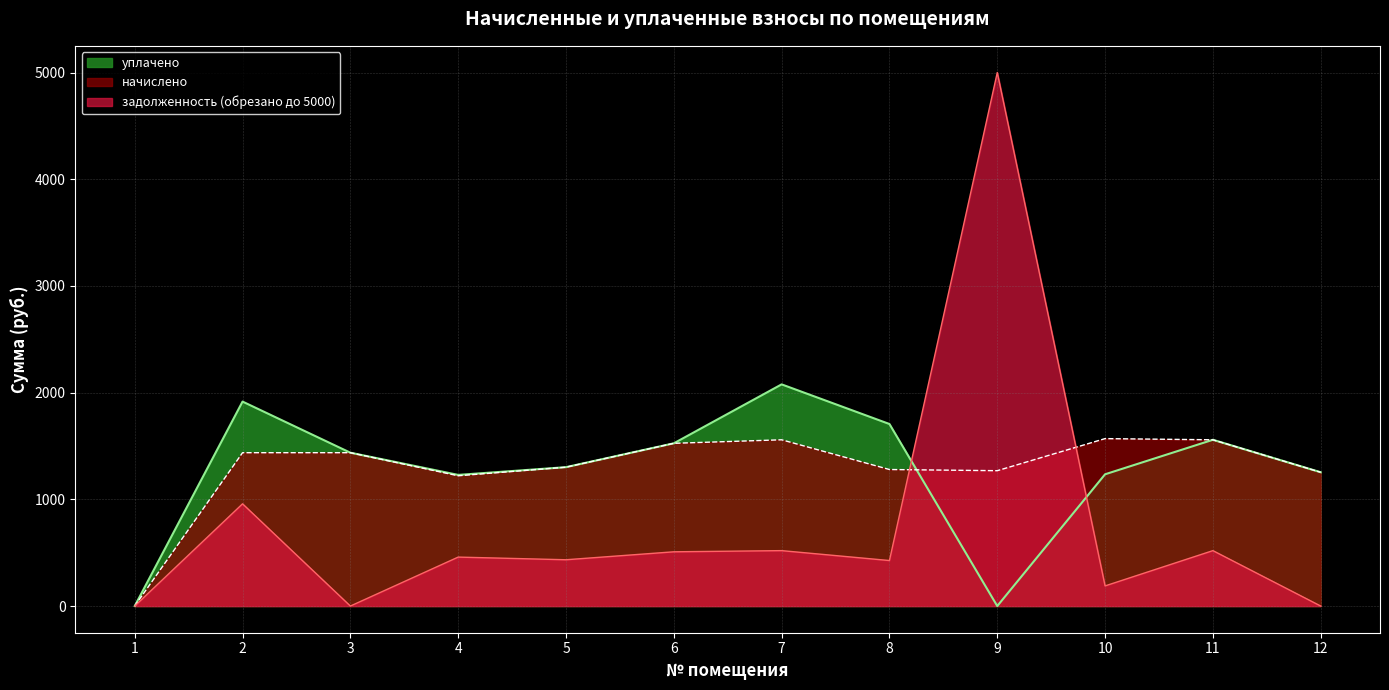

How many intersections are there between начислено and уплачено?

1